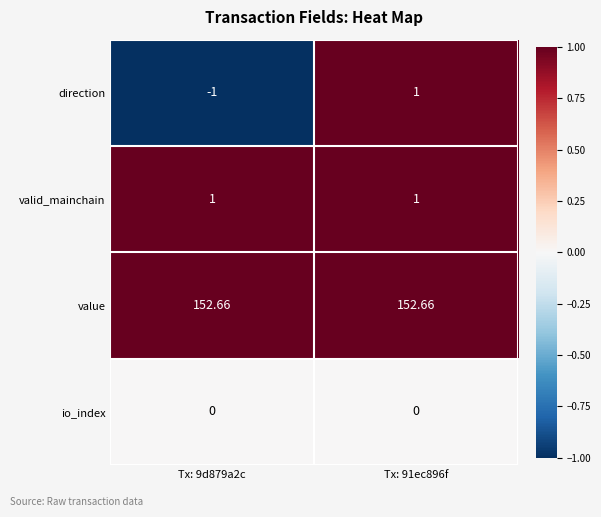

Which series has the largest total across all categories?

value